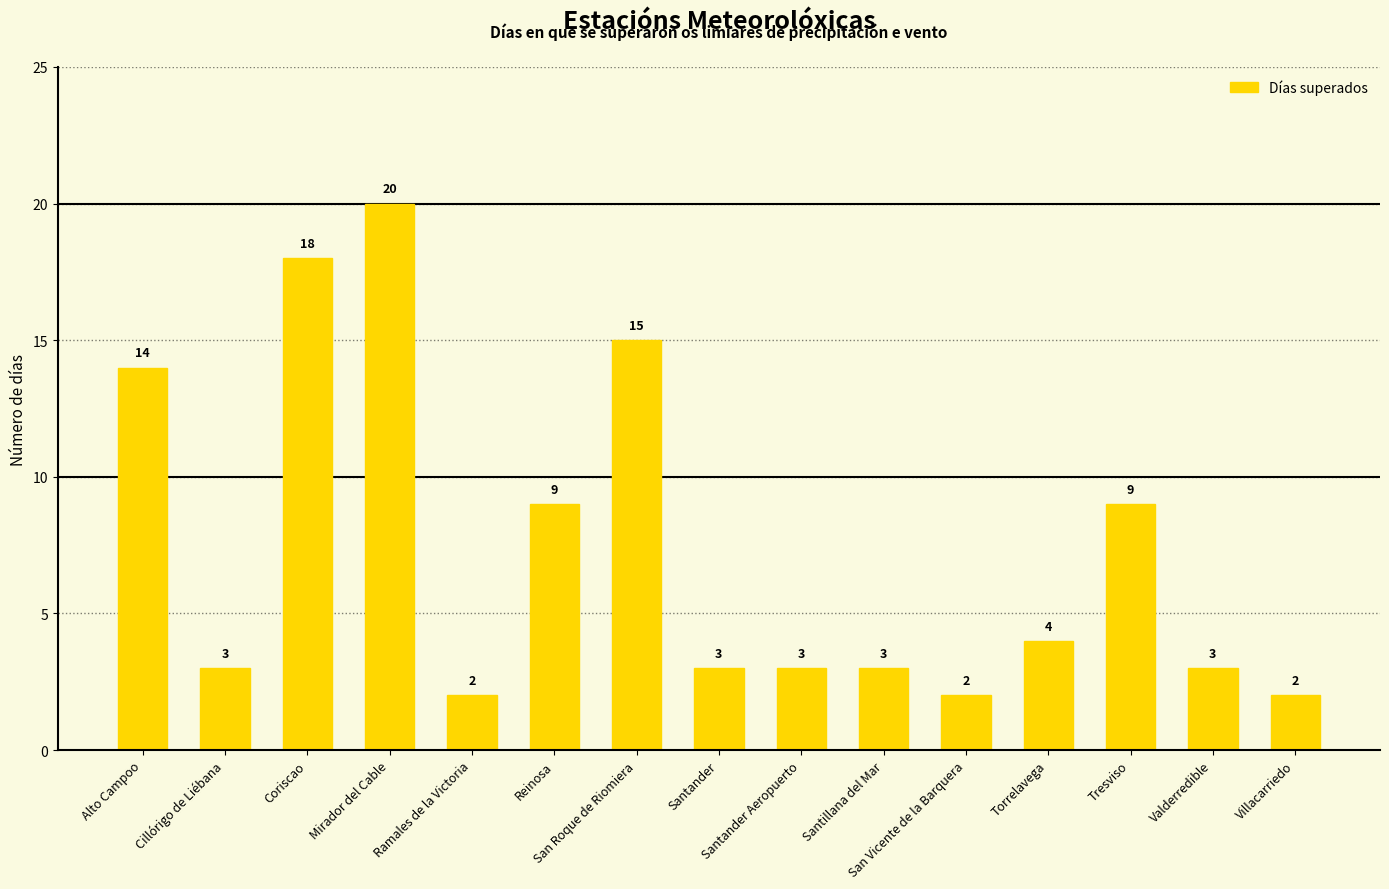

What is the minimum value shown in the chart?

2